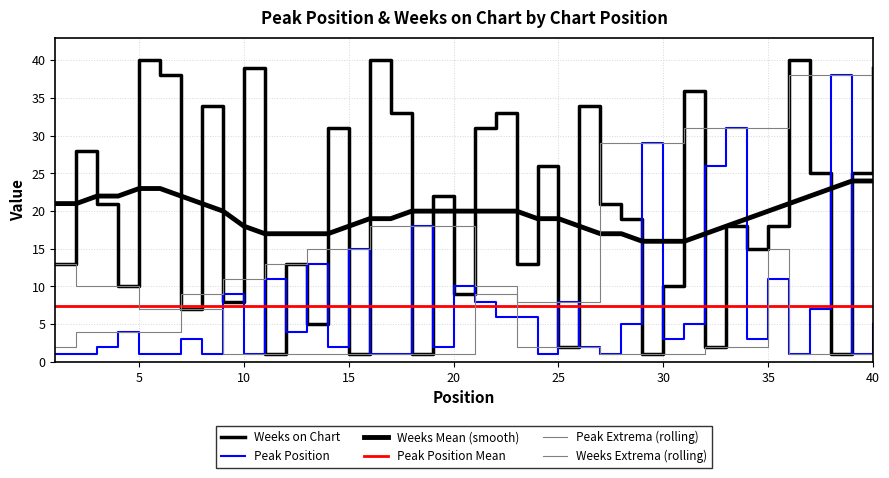

Reading left to right, what are all the values shown in this chart?

Peak Position: 1	1	2	4	1	1	3	1	9	1	11	4	13	2	15	1	1	18	2	10	8	6	6	1	8	2	1	5	29	3	5	26	31	3	11	1	7	38	1	5
Weeks on Chart: 13	28	21	10	40	38	7	34	8	39	1	13	5	31	1	40	33	1	22	9	31	33	13	26	2	34	21	19	1	10	36	2	18	15	18	40	25	1	25	39